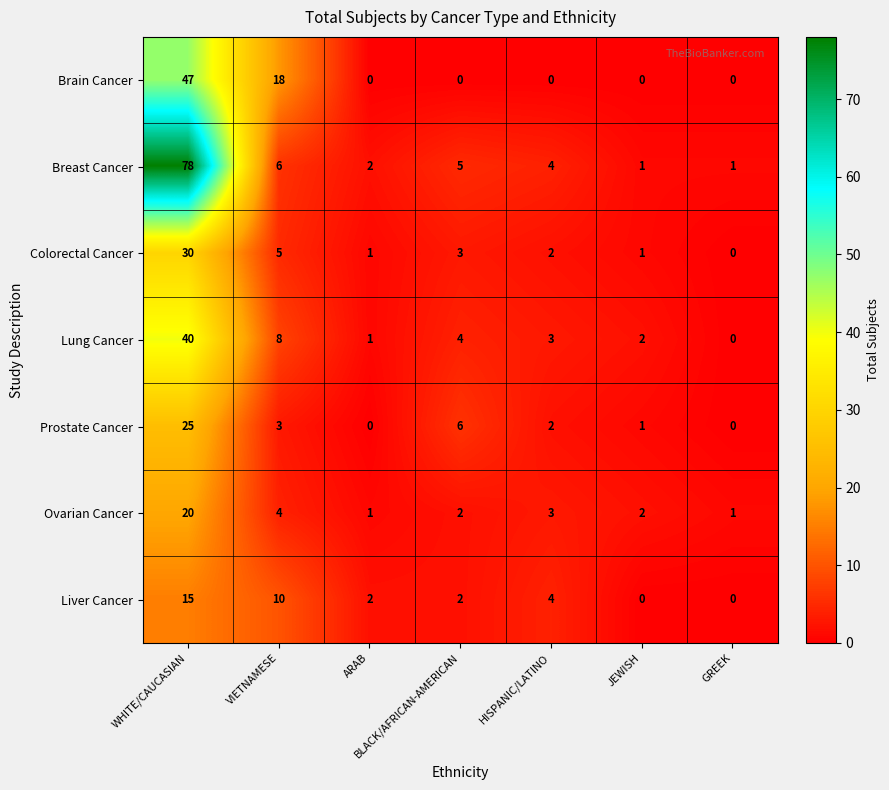

Between VIETNAMESE and BLACK/AFRICAN-AMERICAN, which series saw the biggest shift?

Brain Cancer